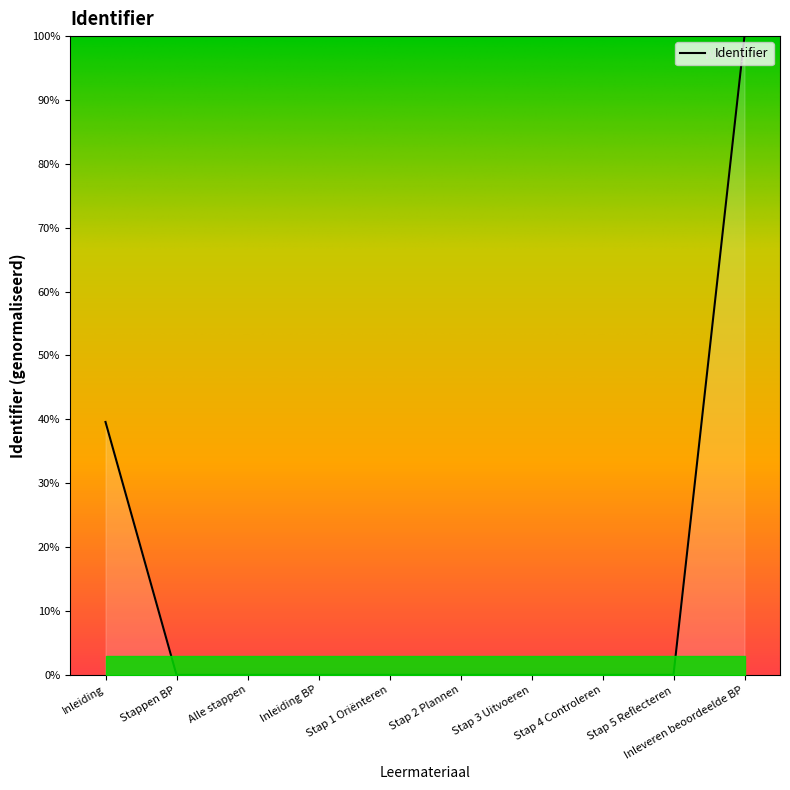

Where is the data nearest to the value 50?

Inleiding